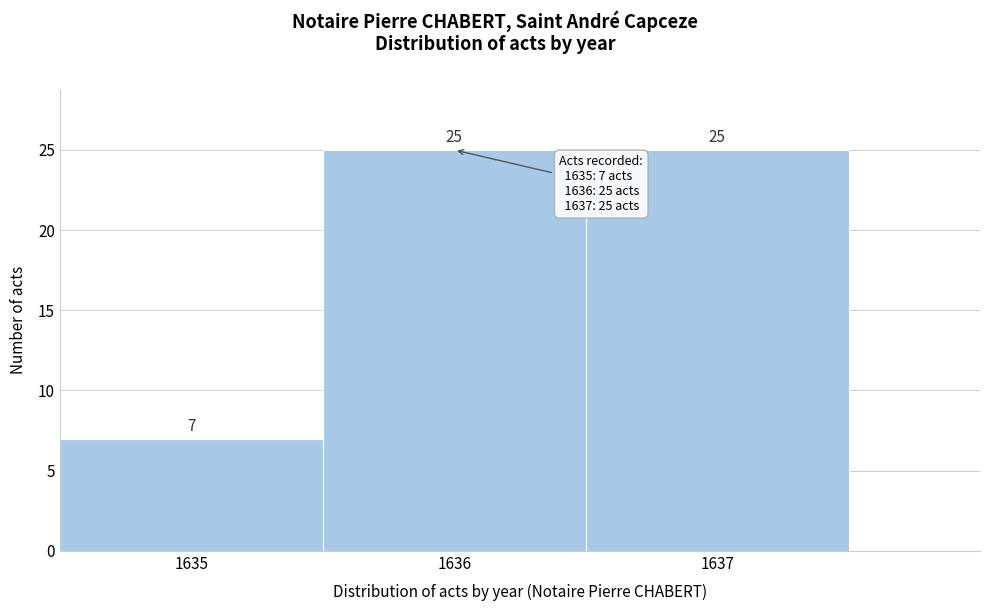

Reading left to right, transcribe this chart: for each bar, give the range it covers on the x-axis and its height.

1634.5 to 1635.5: 7
1635.5 to 1636.5: 25
1636.5 to 1637.5: 25